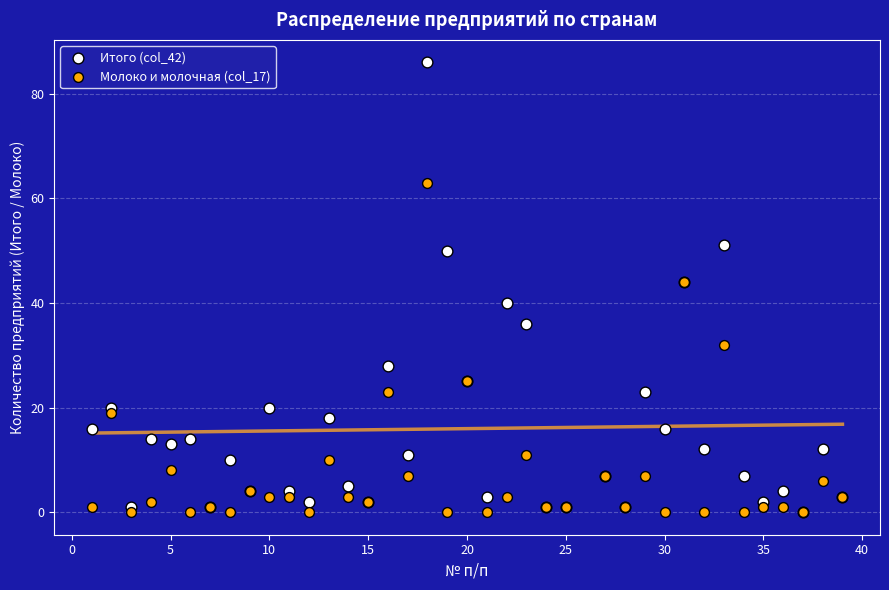

What are all the series names shown in the legend?

Итого (col_42), Молоко и молочная (col_17)